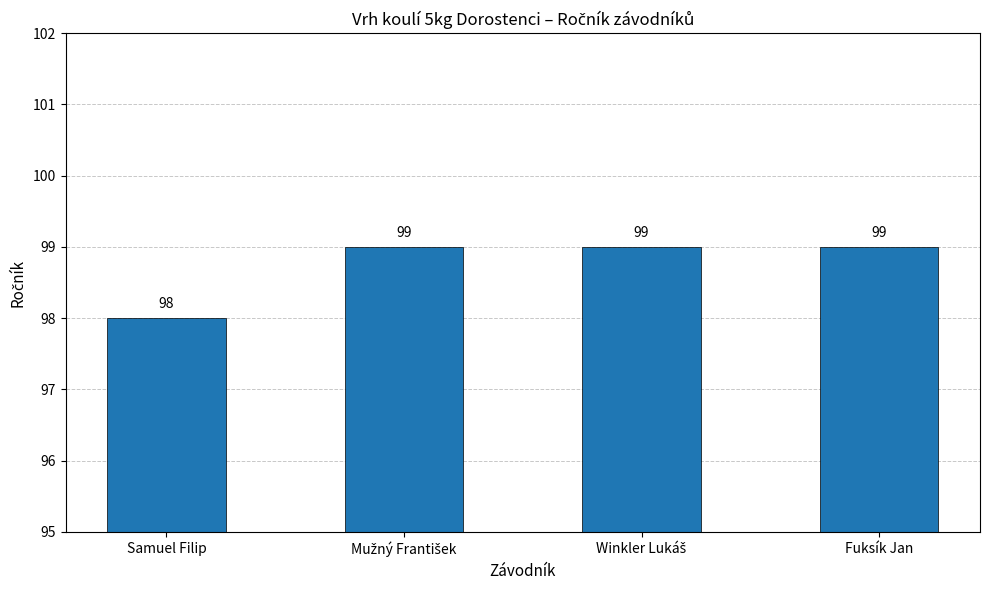

Is it true that the value at Fuksík Jan is 172?

False